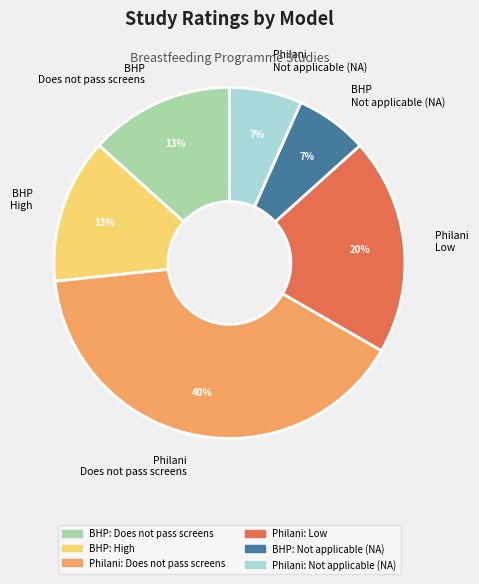

How many segments does this pie chart have?

6